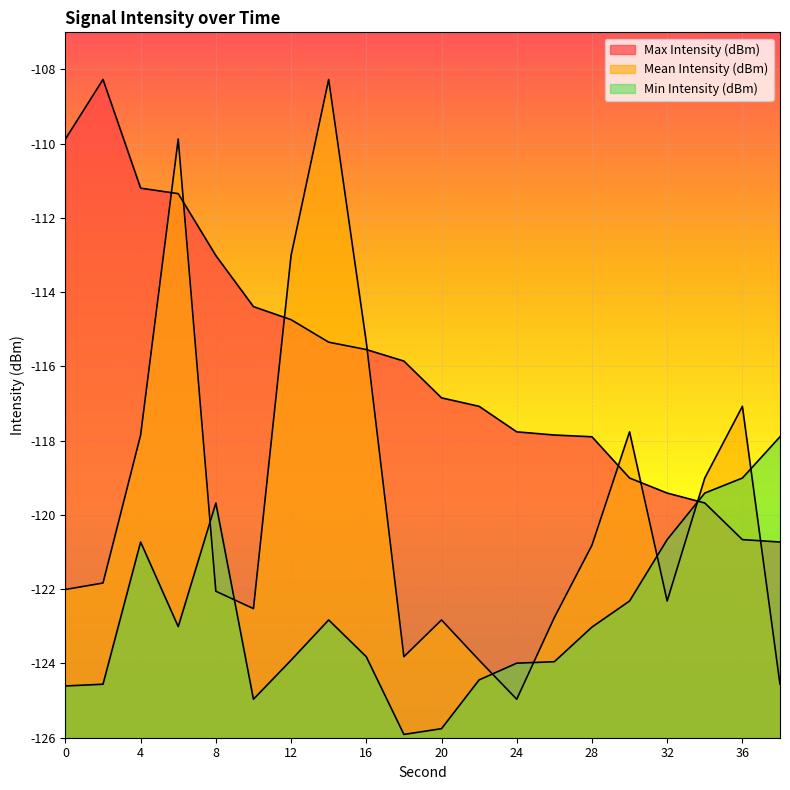

Which series has the widest spread of values?

Mean Intensity (dBm)